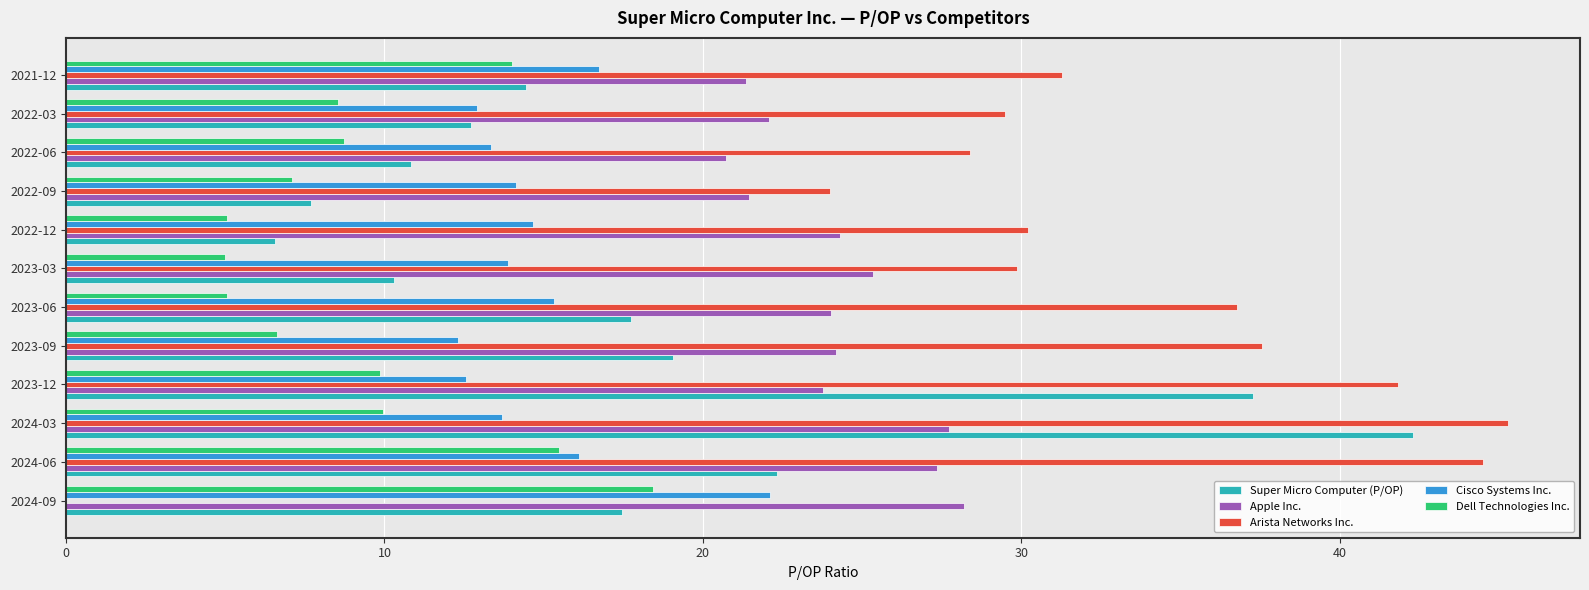

What is the highest value of the Apple Inc. series?

28.2